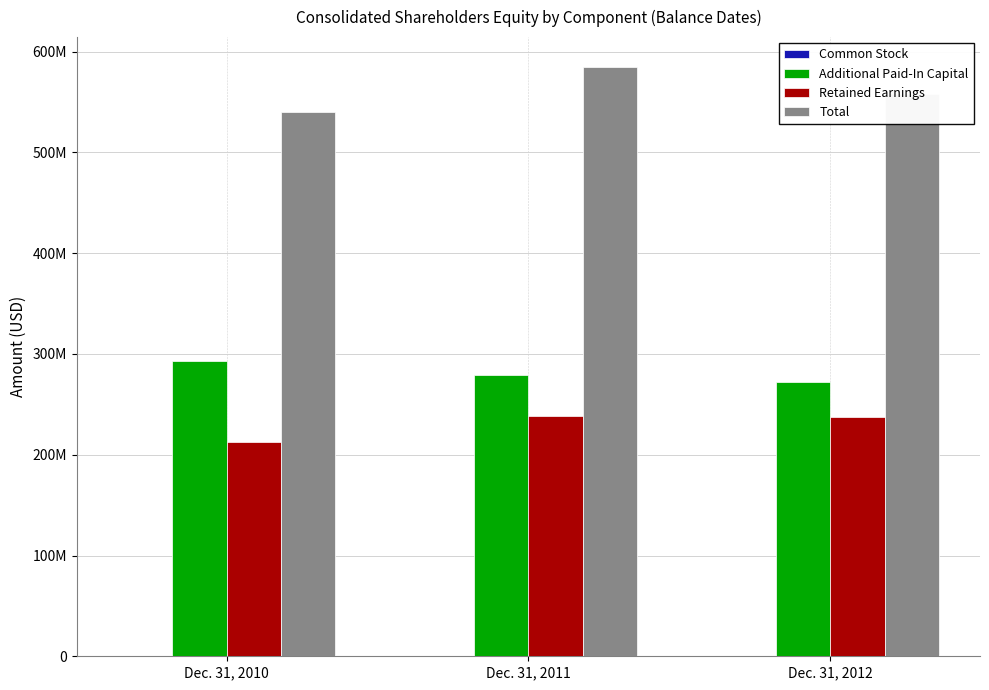

Rank the series by their maximum value, from highest to lowest.

Total, Additional Paid-In Capital, Retained Earnings, Common Stock